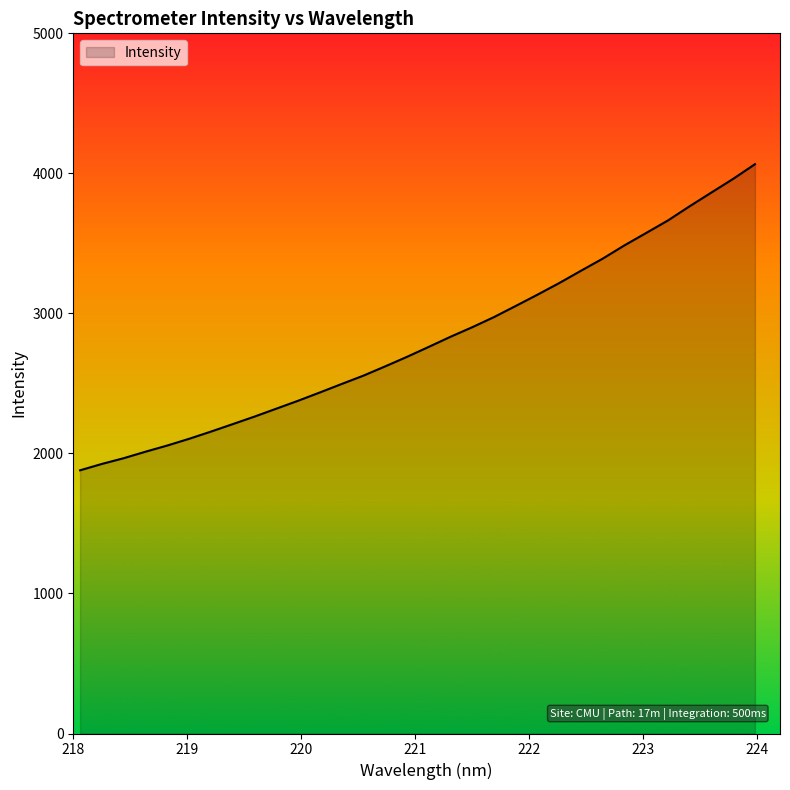

What is the sum of all values?

90009.4